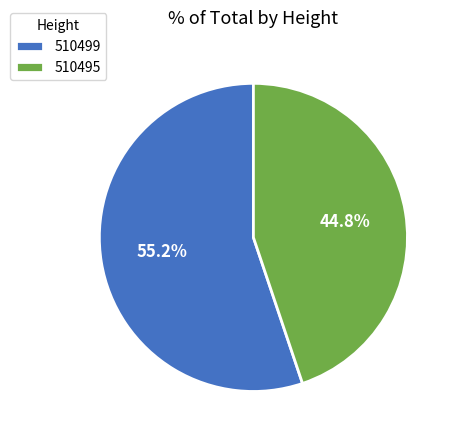

Rank the categories by value from highest to lowest.

510499, 510495